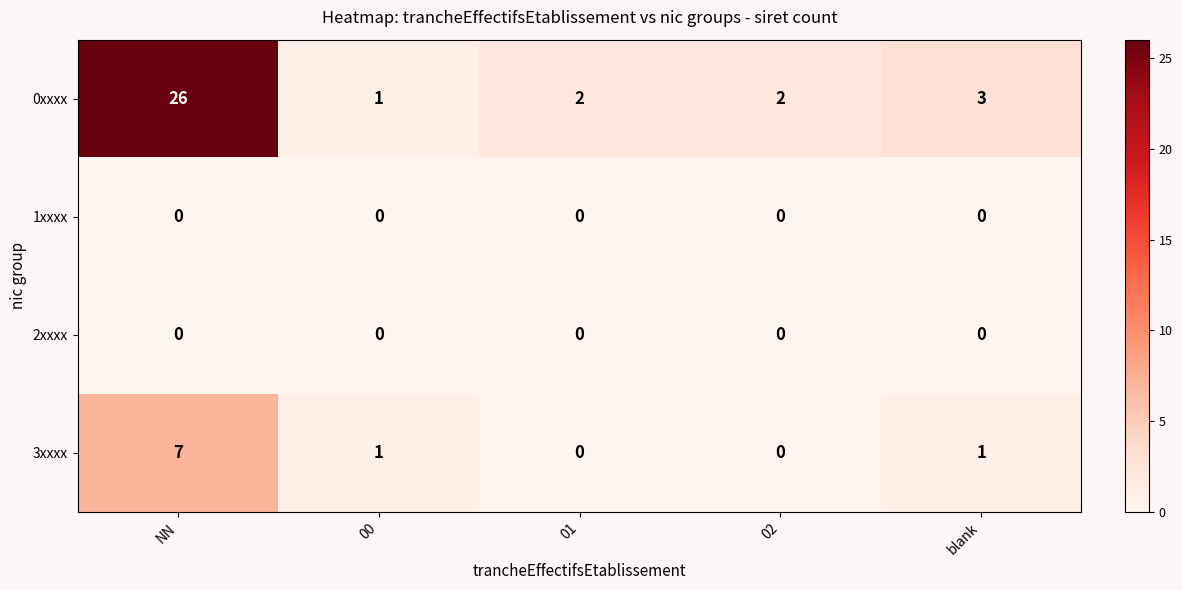

What is the greatest value displayed?

26